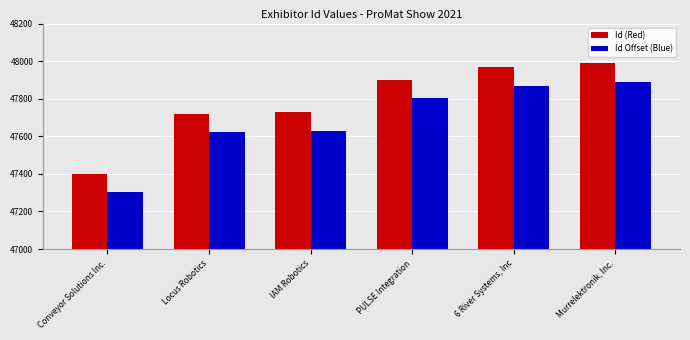

What is the approximate value of Id Offset (Blue) at Murrelektronik, Inc., to the nearest 100?

47900